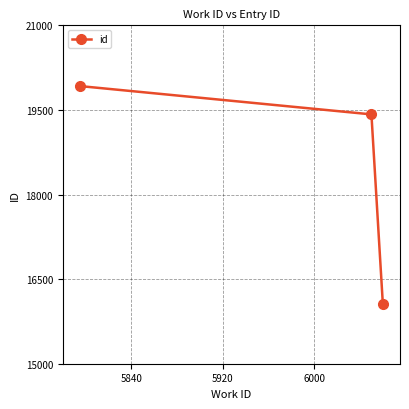

What is the difference between the maximum and minimum values?

3866